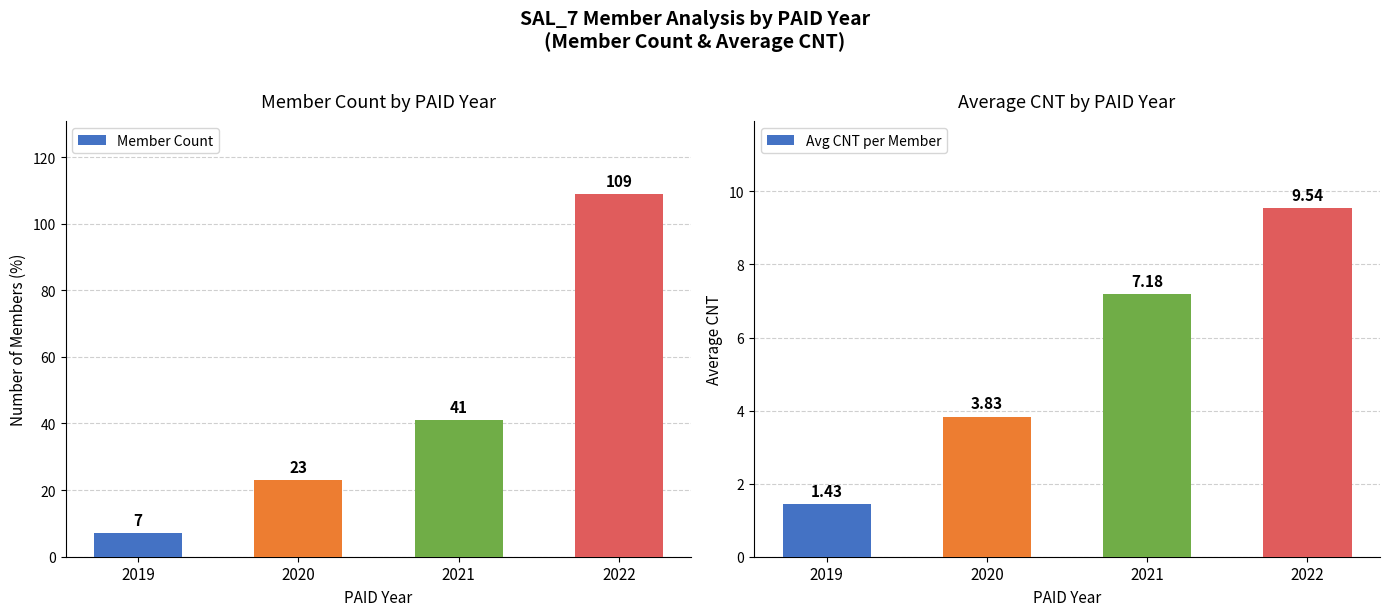

What is the smallest value displayed?

1.4